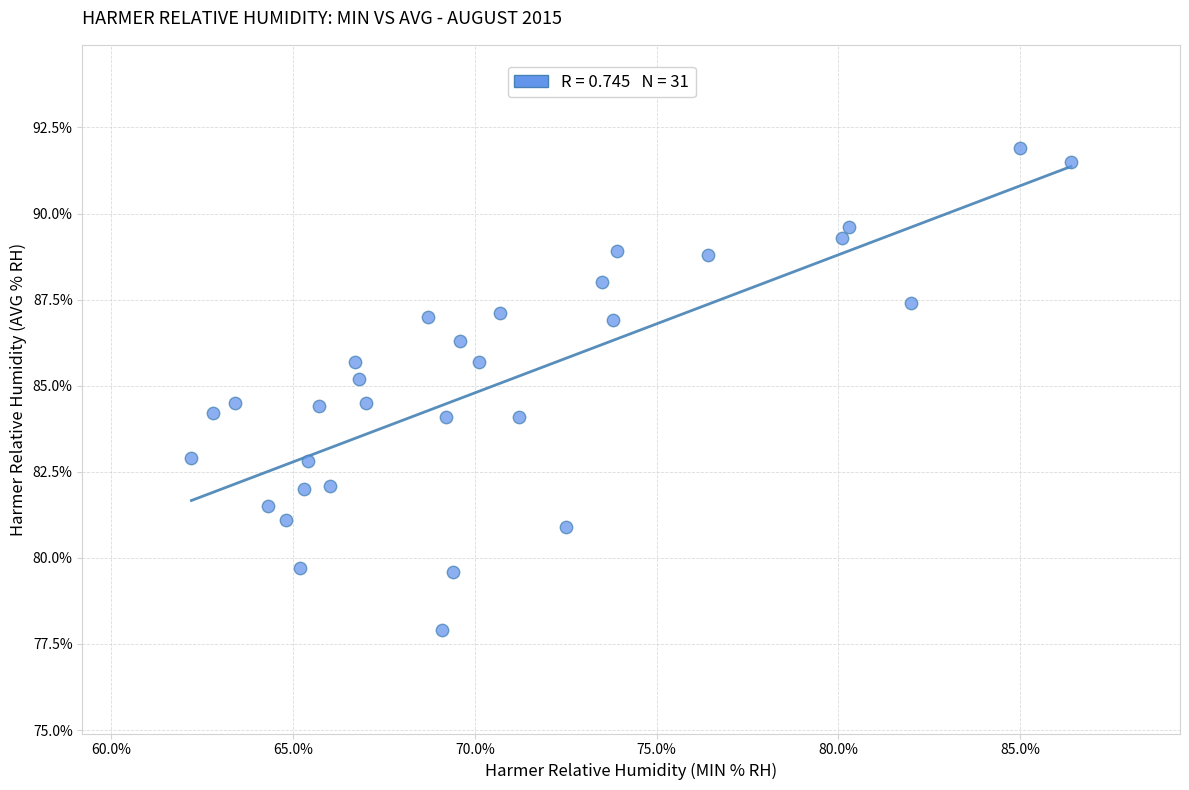

What is the range of X values (max minus min)?

24.2